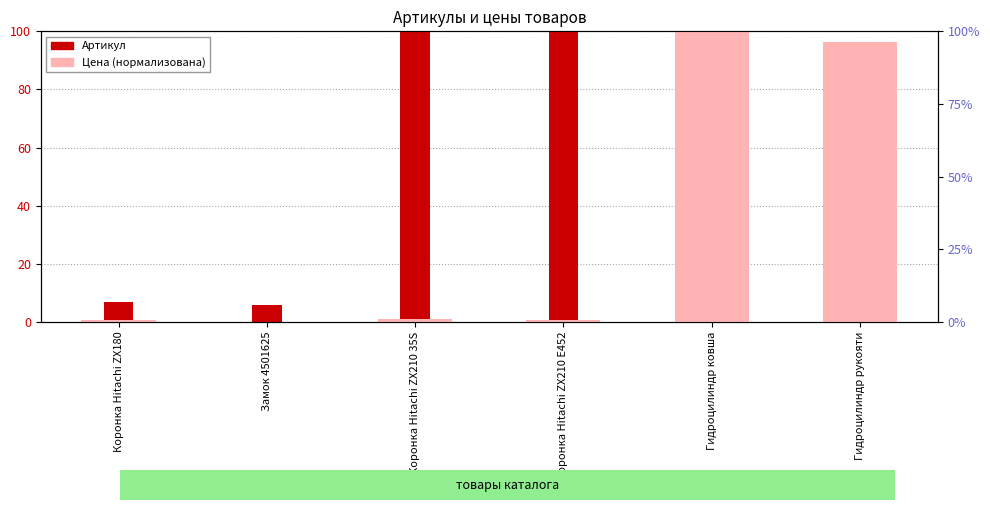

What is the sum of all Цена (нормализована) values?

198.9